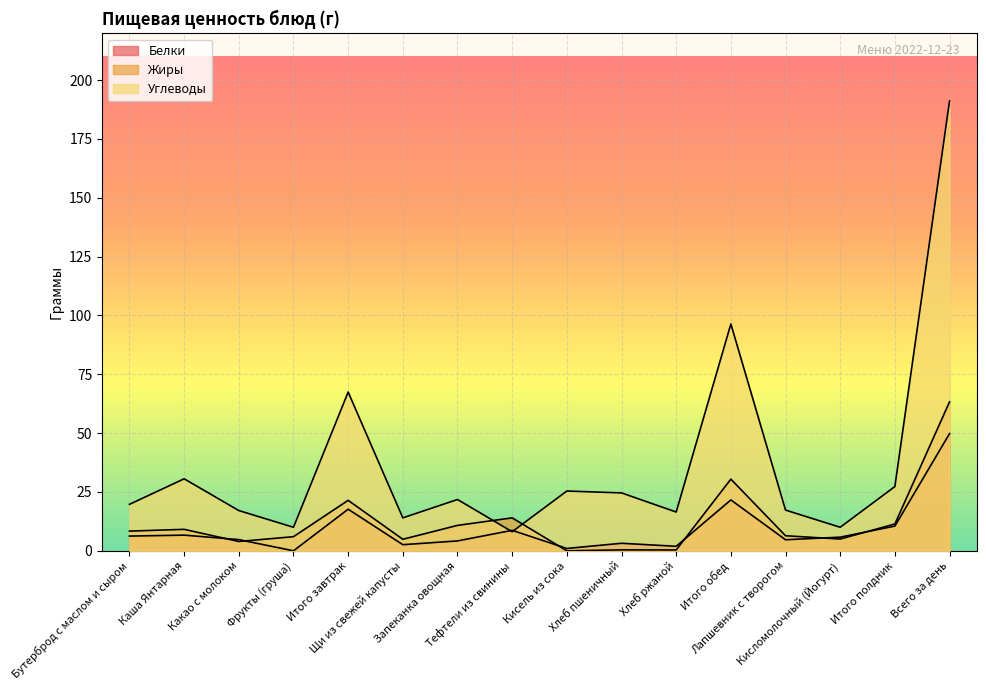

How many values in the Углеводы series exceed 21?

8